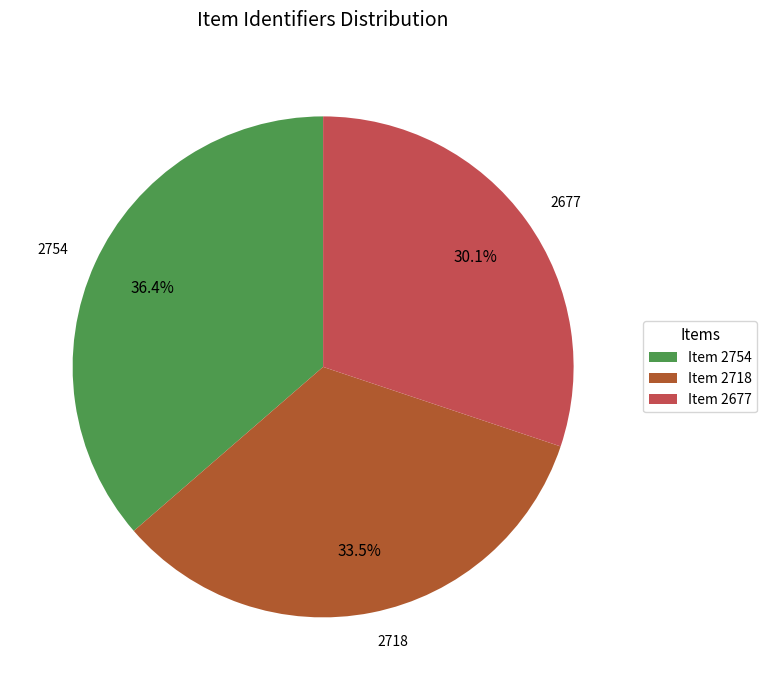

Count the number of slices in the pie.

3